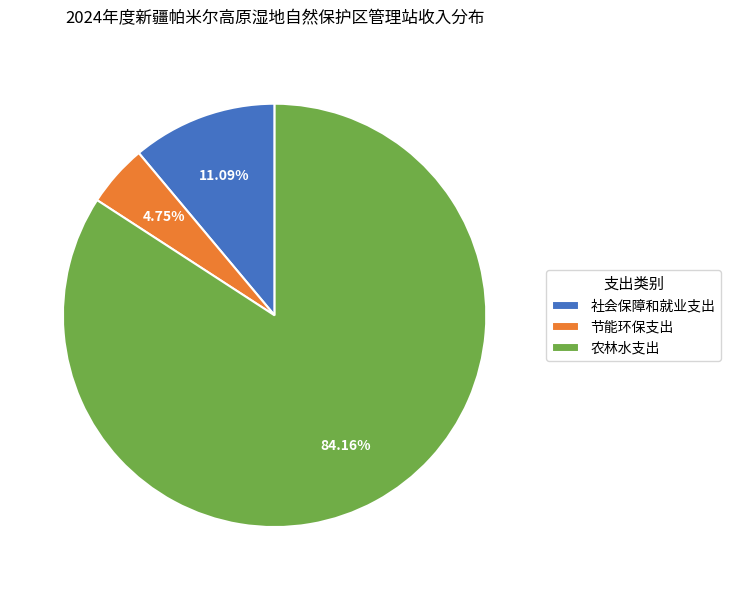

Is it true that 节能环保支出 is 5% of the pie?

True